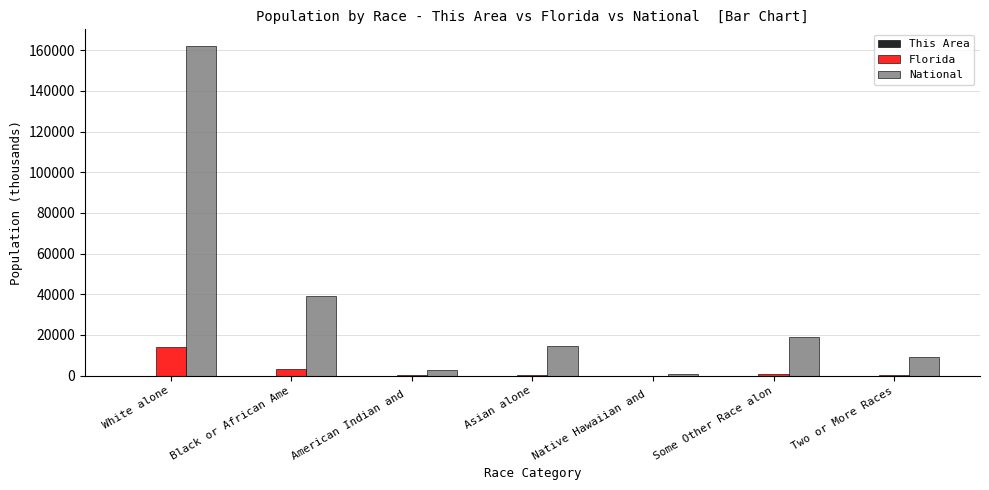

Which series has the largest total across all categories?

National